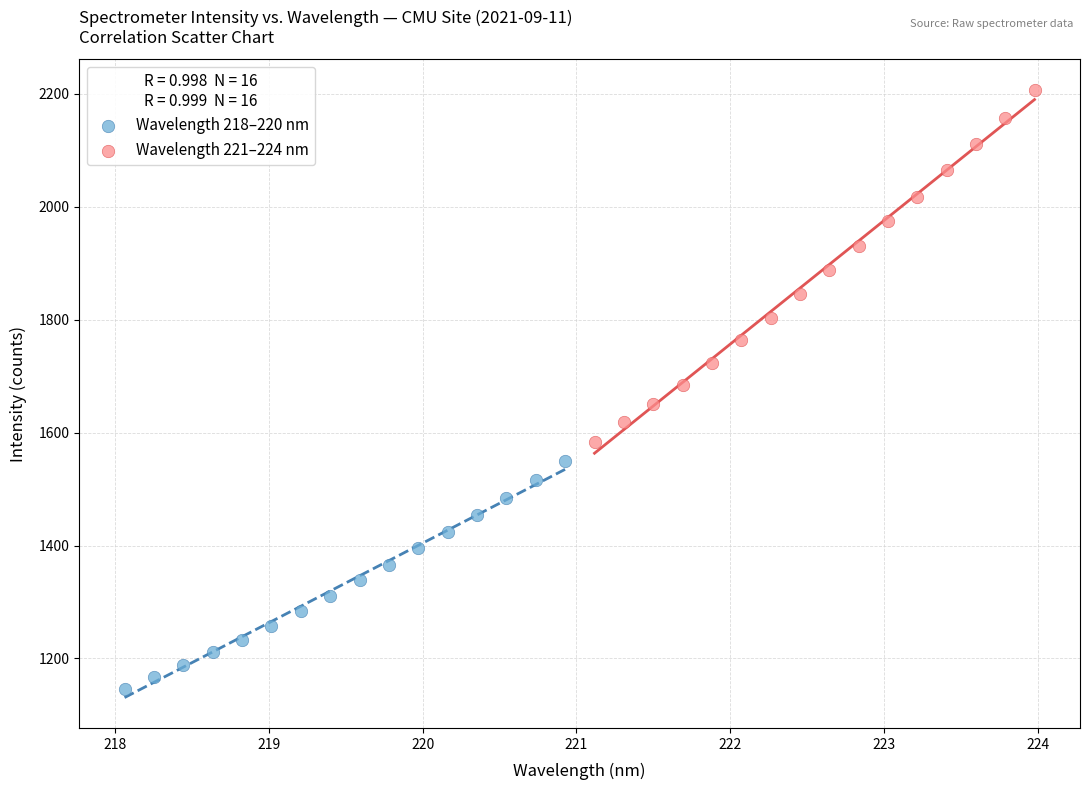

What are all the series names shown in the legend?

Wavelength 218–220 nm, Wavelength 221–224 nm